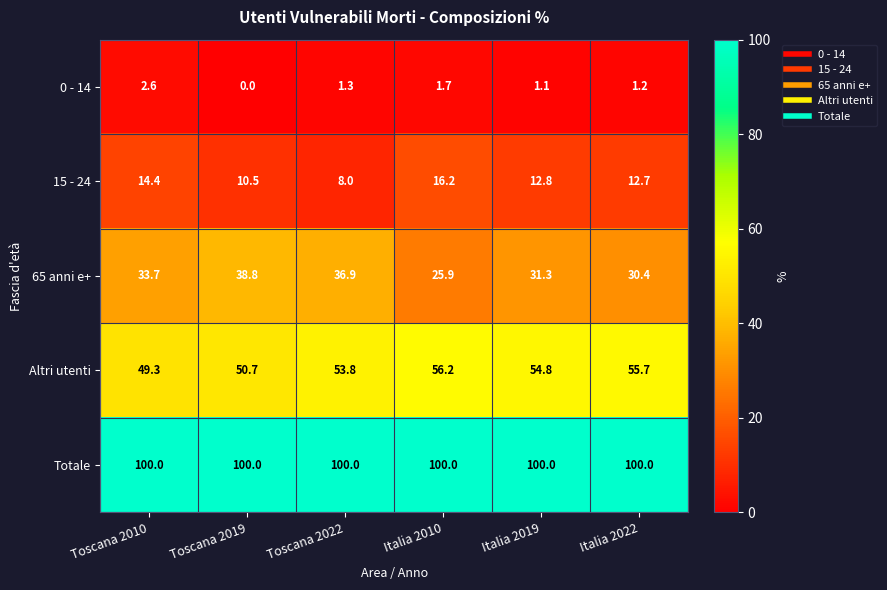

Which series has the largest total across all categories?

Totale